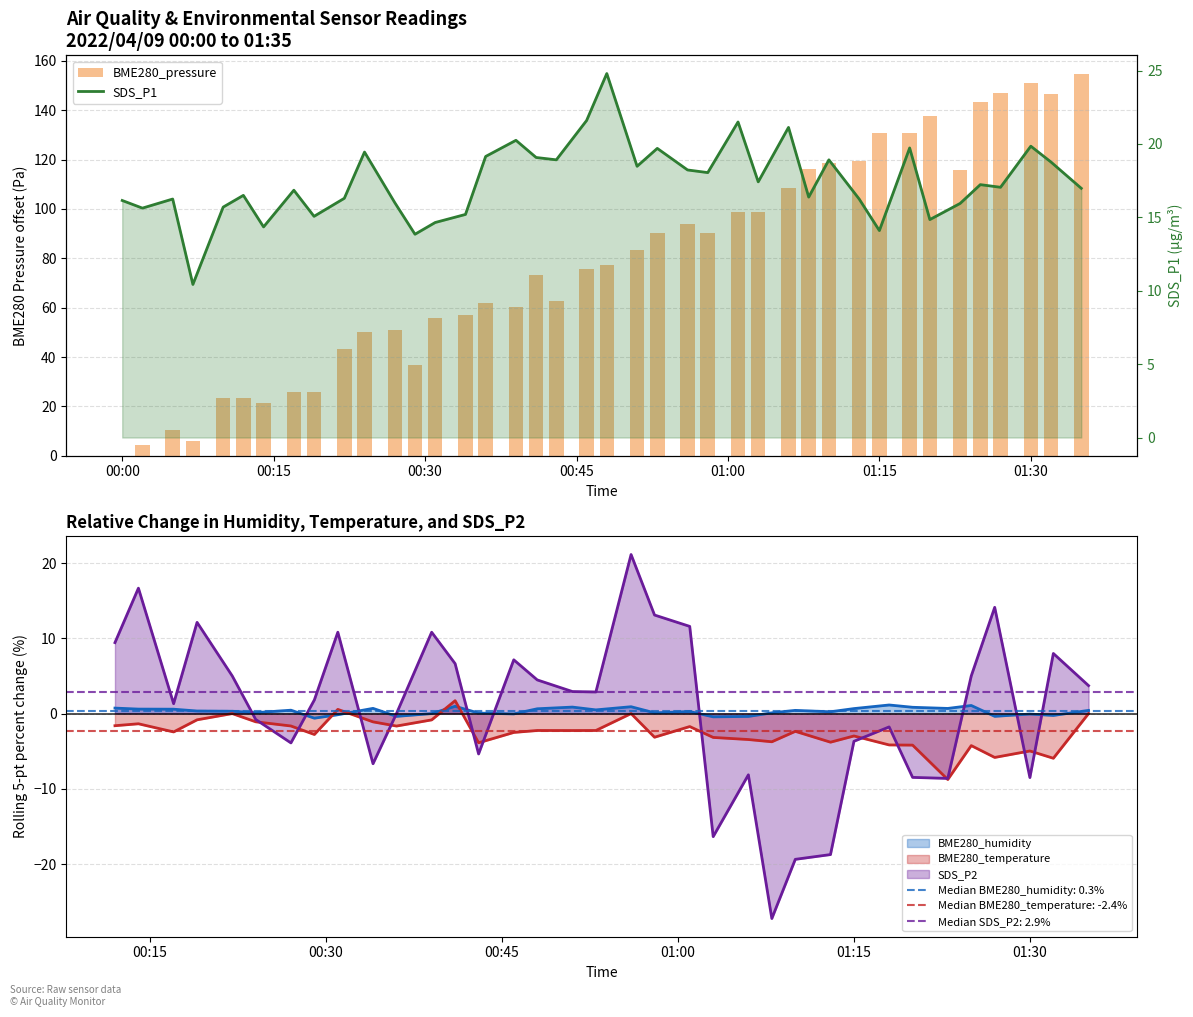

How many values in the BME280_pressure series are below 77?

20